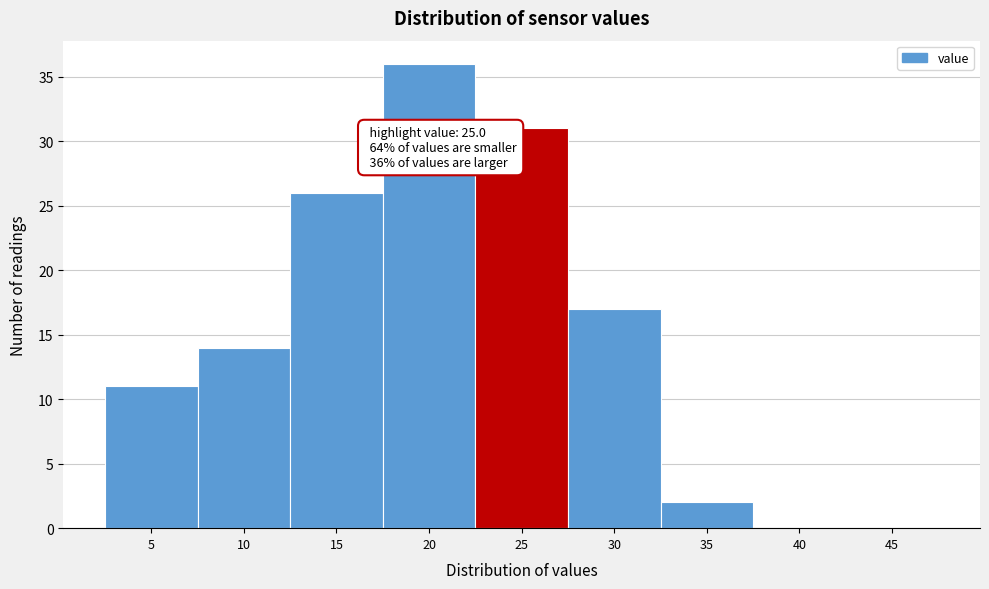

Reading left to right, transcribe all the data shown in this chart.

5=11	10=14	15=26	20=36	25=31	30=17	35=2	40=0	45=0